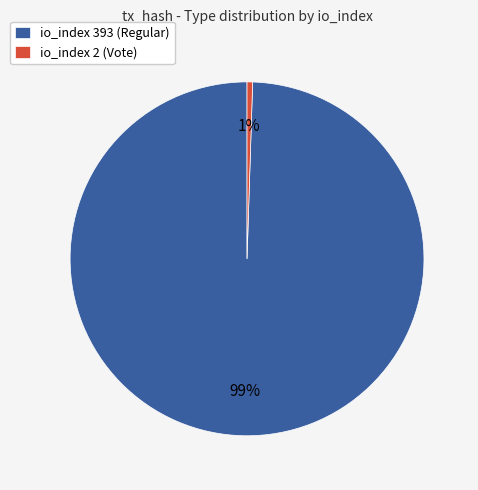

Between io_index 2 (Vote) and io_index 393 (Regular), which is larger?

io_index 393 (Regular)